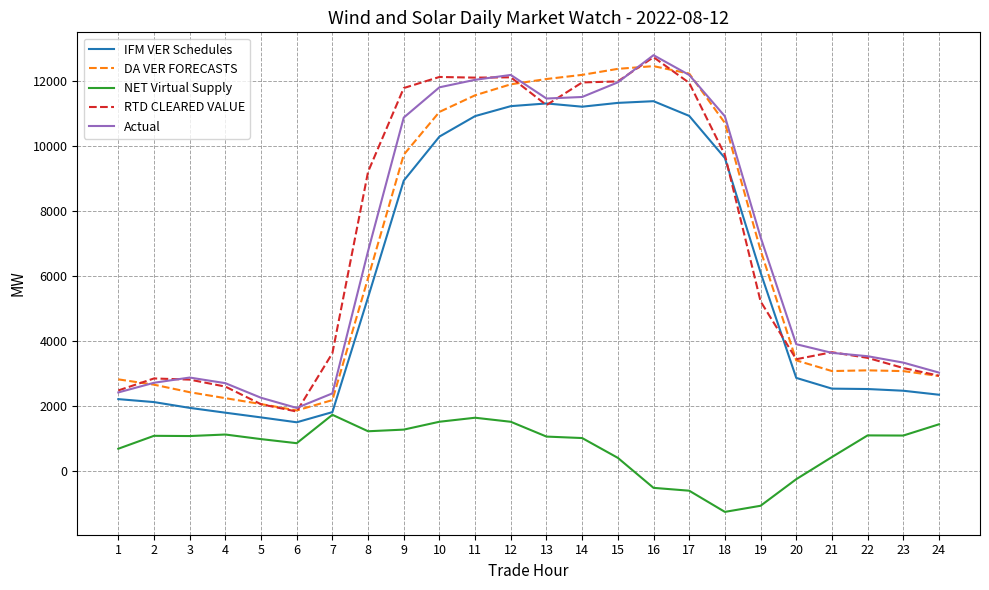

What is the difference between the maximum and minimum values in the Actual series?

10848.0